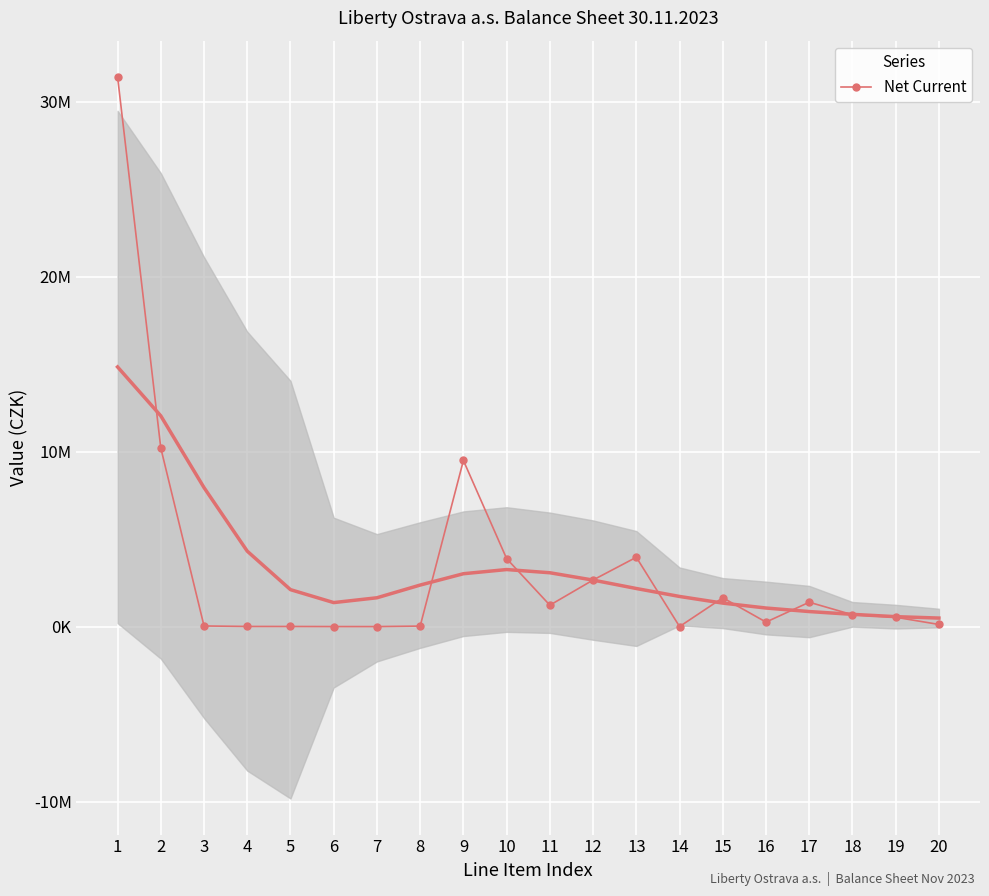

Which has a higher value, 8 or 17?

17